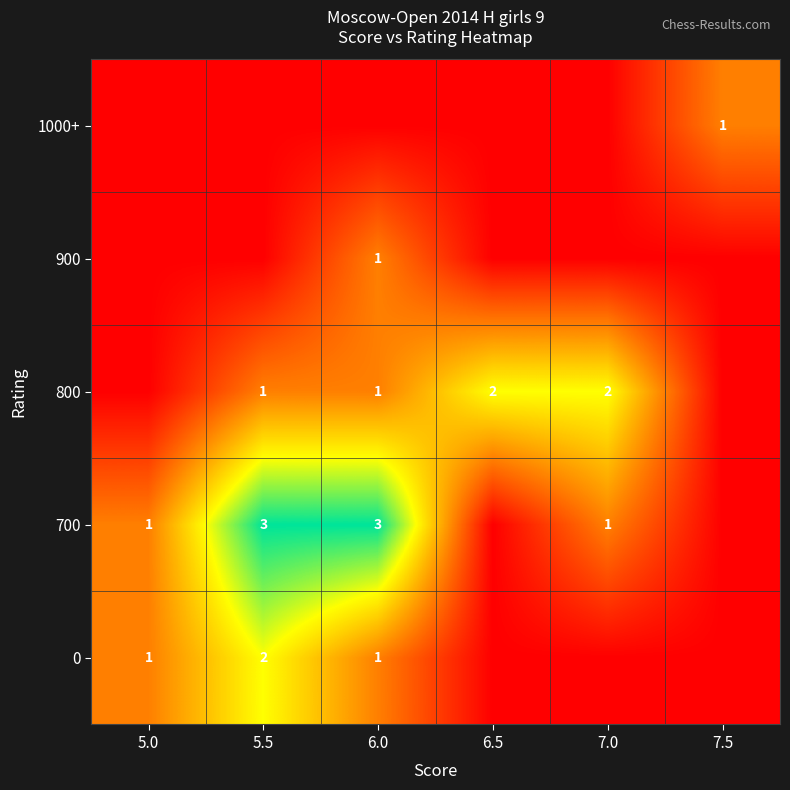

The 0 series shows 1 at 5.5. True or false?

False